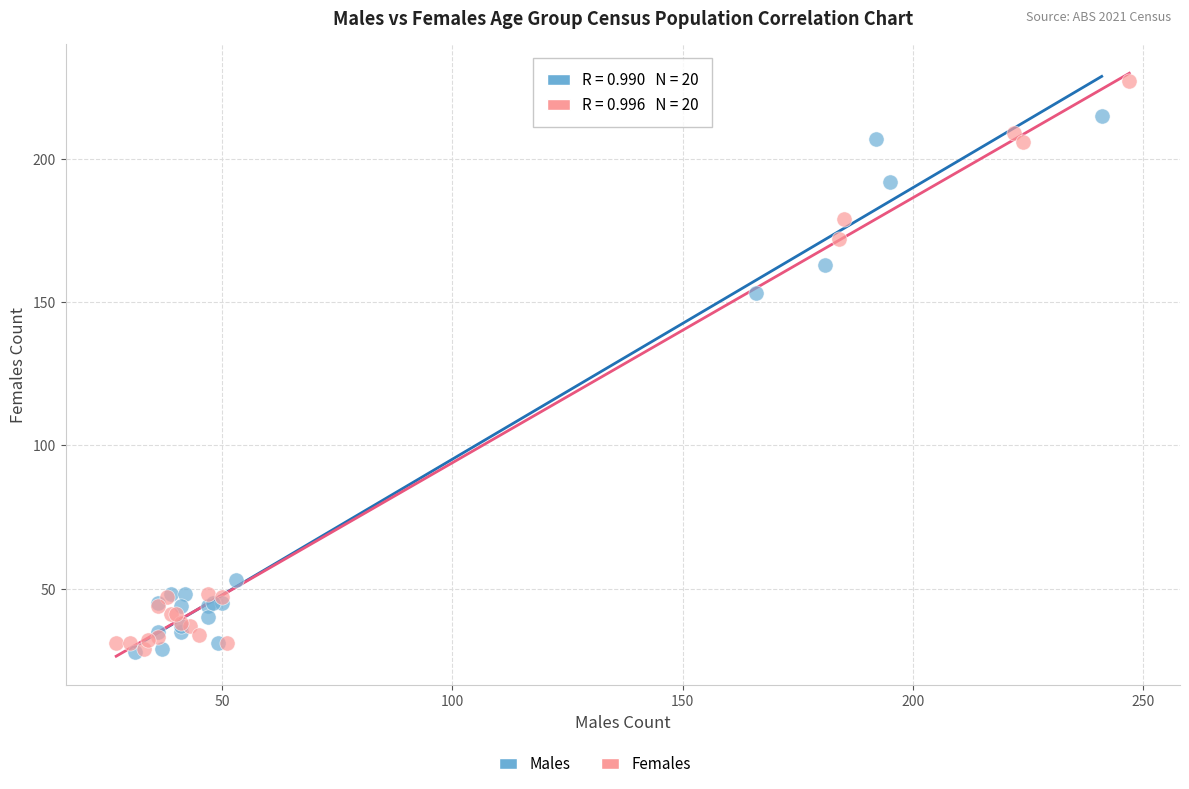

Which series has the widest spread of Y values?

Females